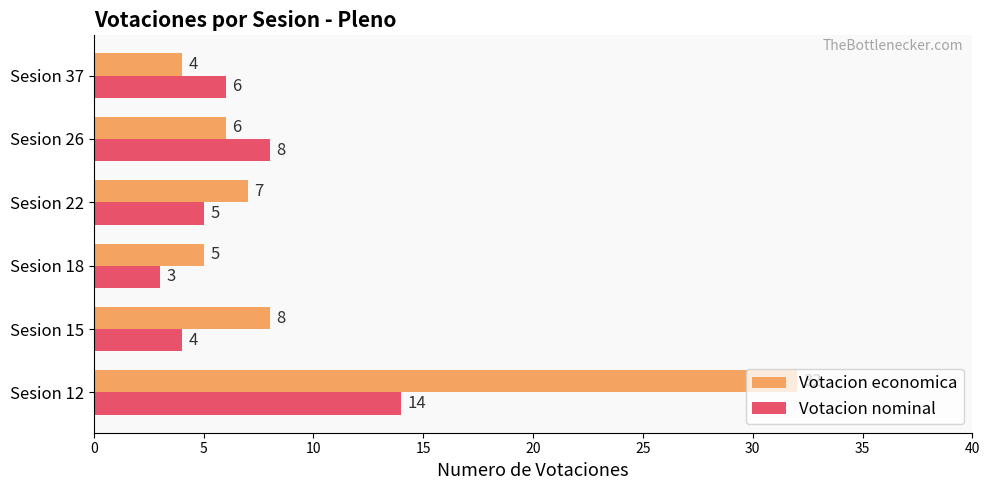

At which label is Votacion economica closest to 18?

Sesion 15